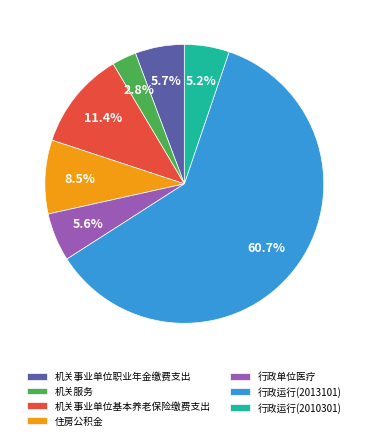

Which category has the smallest portion of the pie?

机关服务